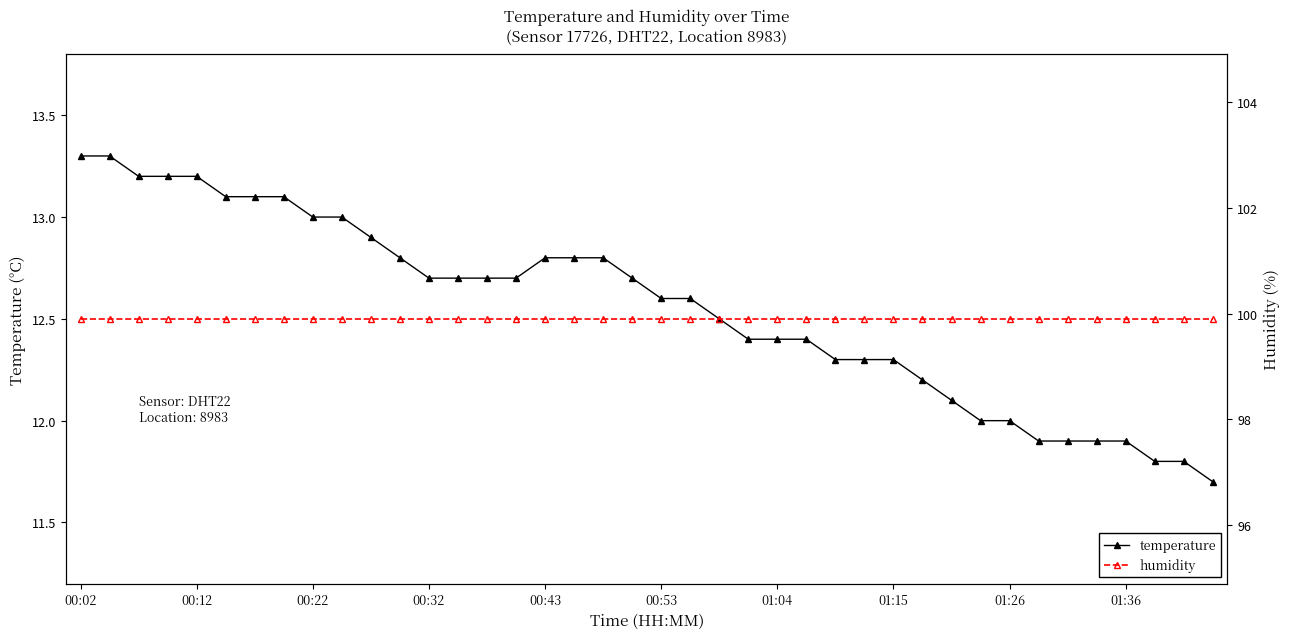

List the series in order of their overall mean, lowest first.

temperature, humidity